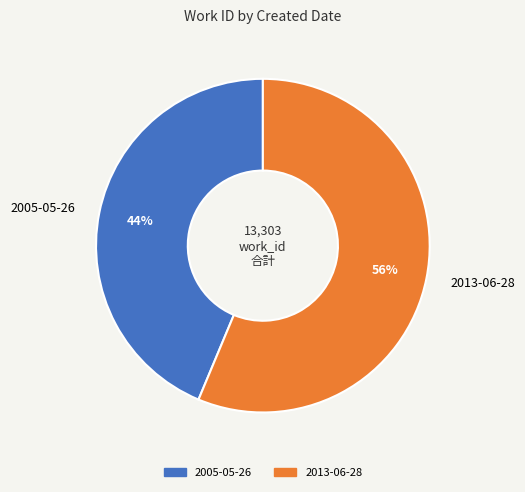

Rank the categories by value from highest to lowest.

2013-06-28, 2005-05-26